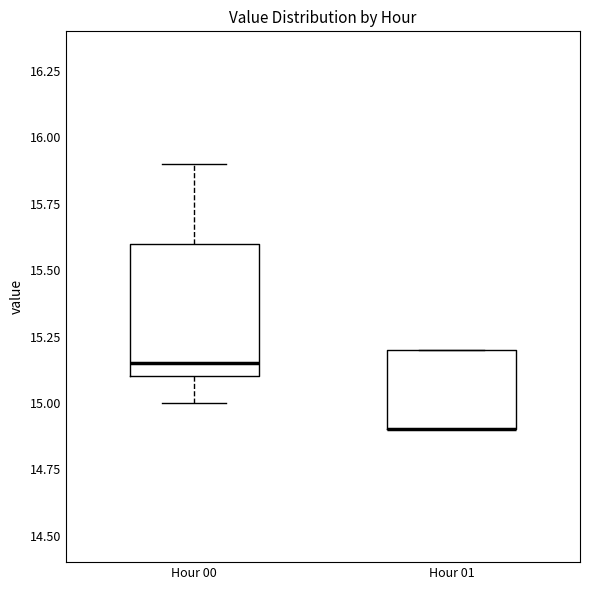

Where is the lower edge of the box for Hour 01 on the y-axis? The values are not printed on the chart, so give them approximately, as read against the axis.

14.90